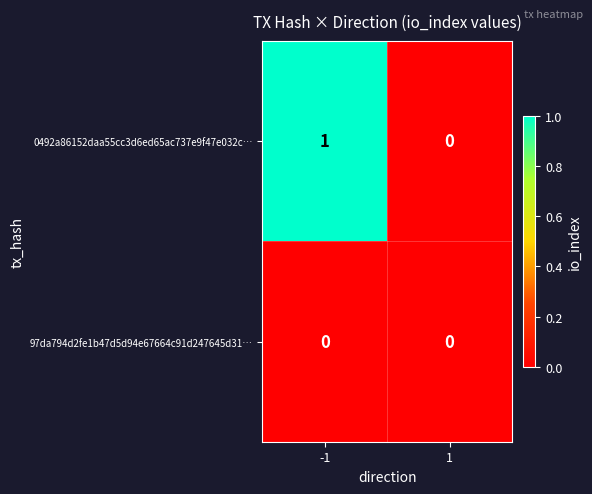

List the series in order of their peak value, lowest first.

97da794d2fe1b47d5d94e67664c91d247645d31…, 0492a86152daa55cc3d6ed65ac737e9f47e032c…